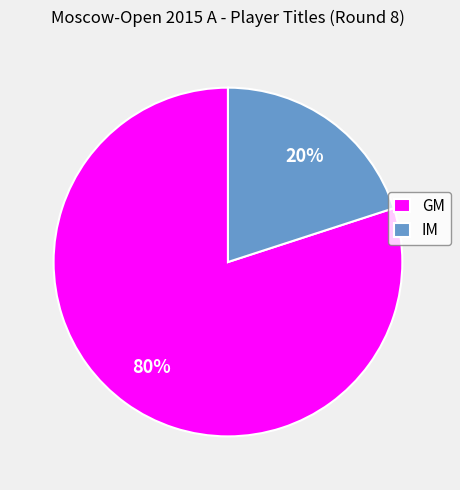

Which has a higher value, IM or GM?

GM